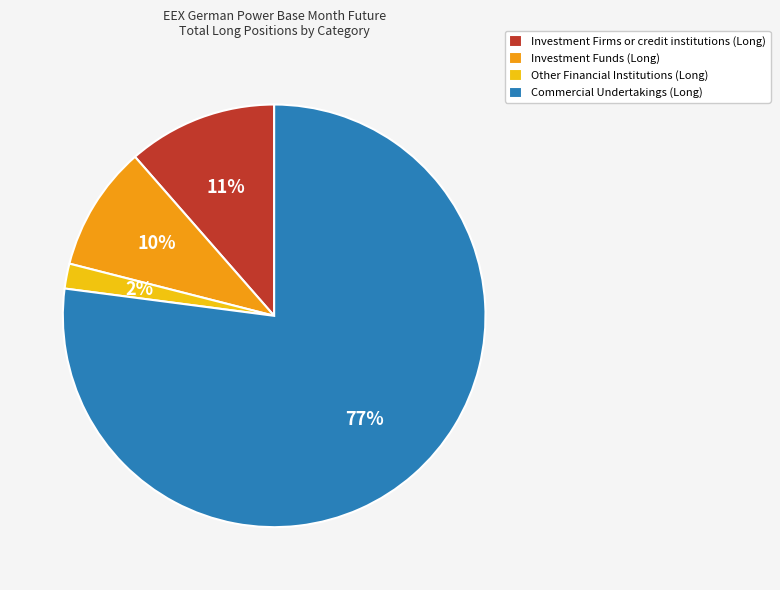

Which slice is the smallest?

Other Financial Institutions (Long)